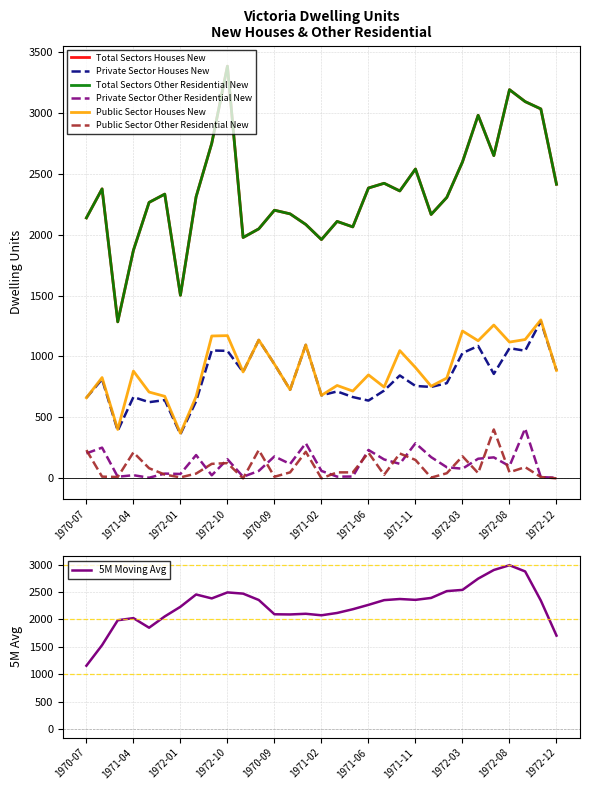

What is the label of the 4th point from the right?

1972-08